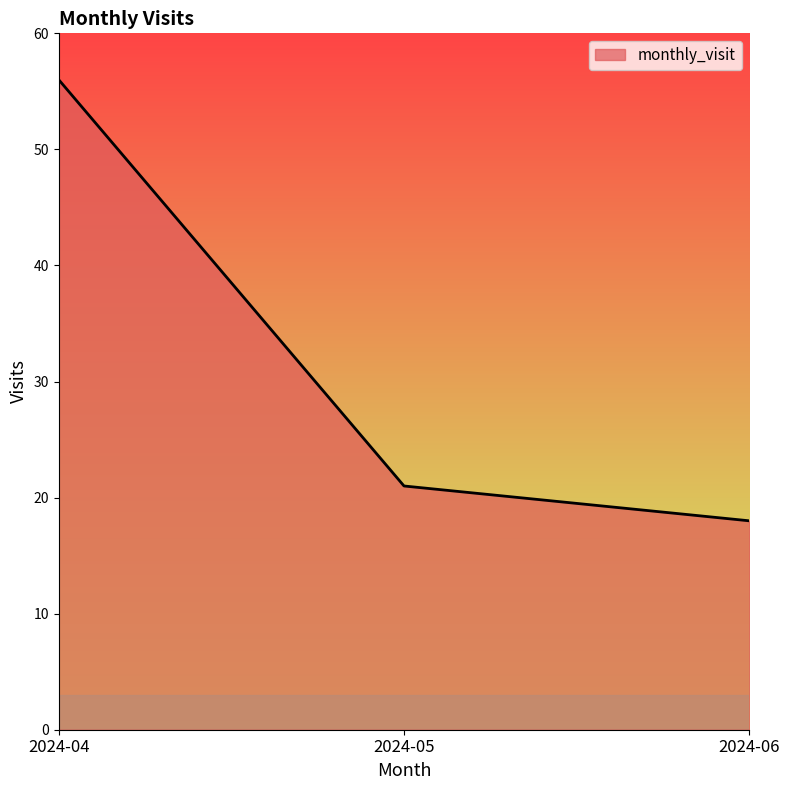

List the labels in order of value, smallest first.

2024-06, 2024-05, 2024-04